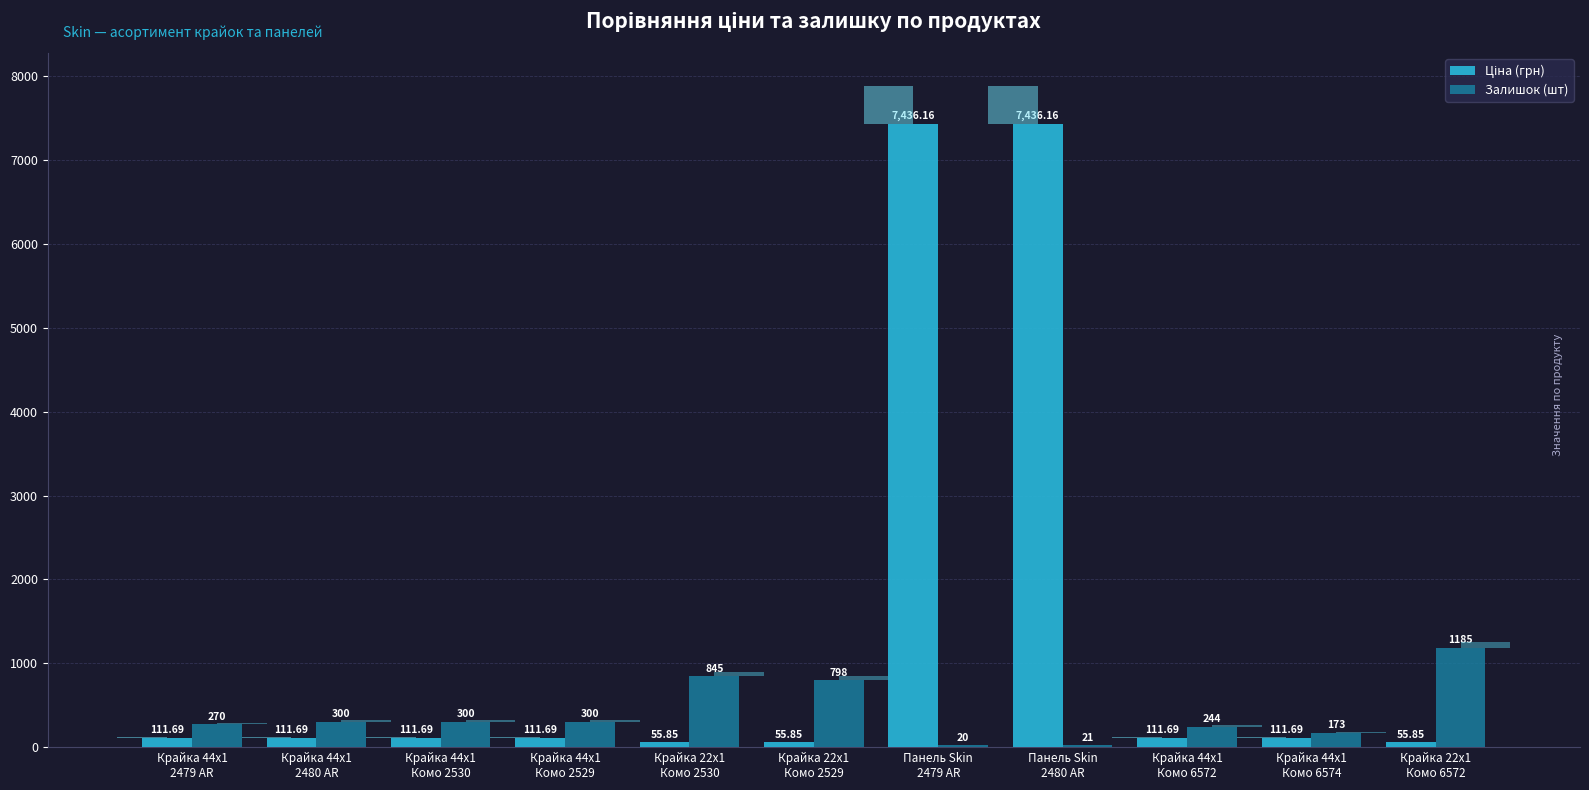

Is it true that Ціна (грн) equals 111.7 at Крайка 44x1
2480 AR?

True